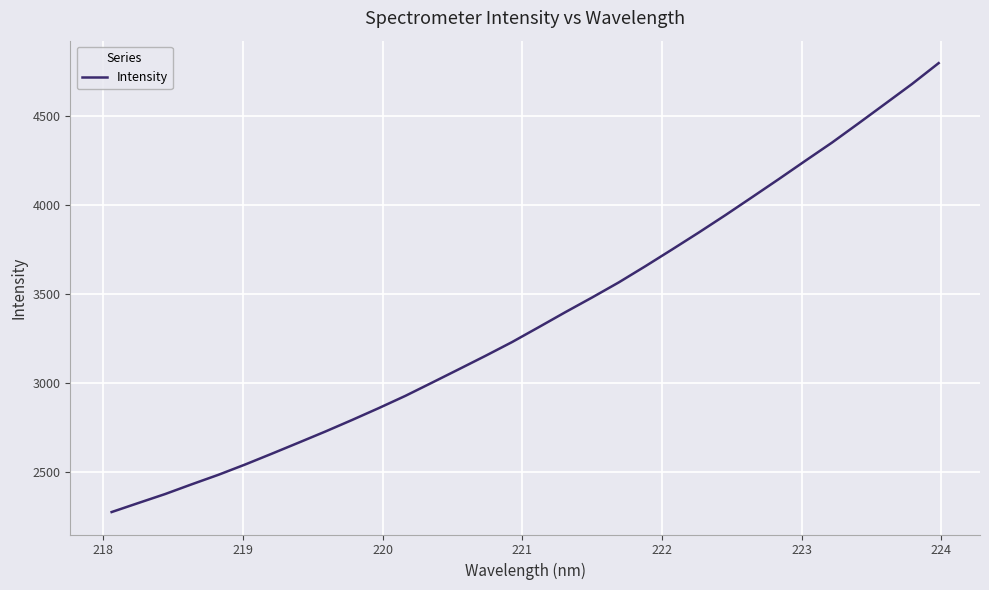

What is the difference between the maximum and minimum values?

2524.9